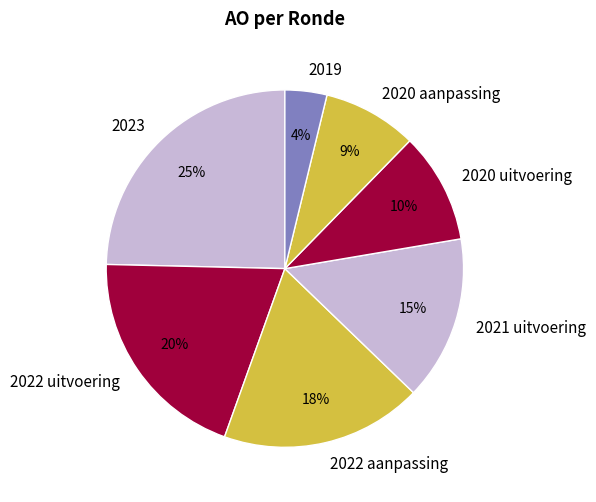

To the nearest percent, what is the average slice percentage?

14%